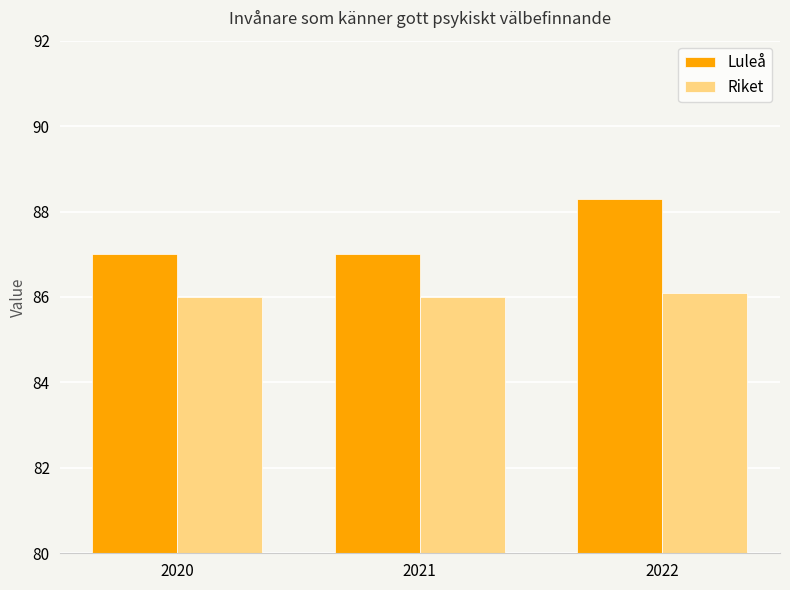

At which category is the sum across all series the highest?

2022